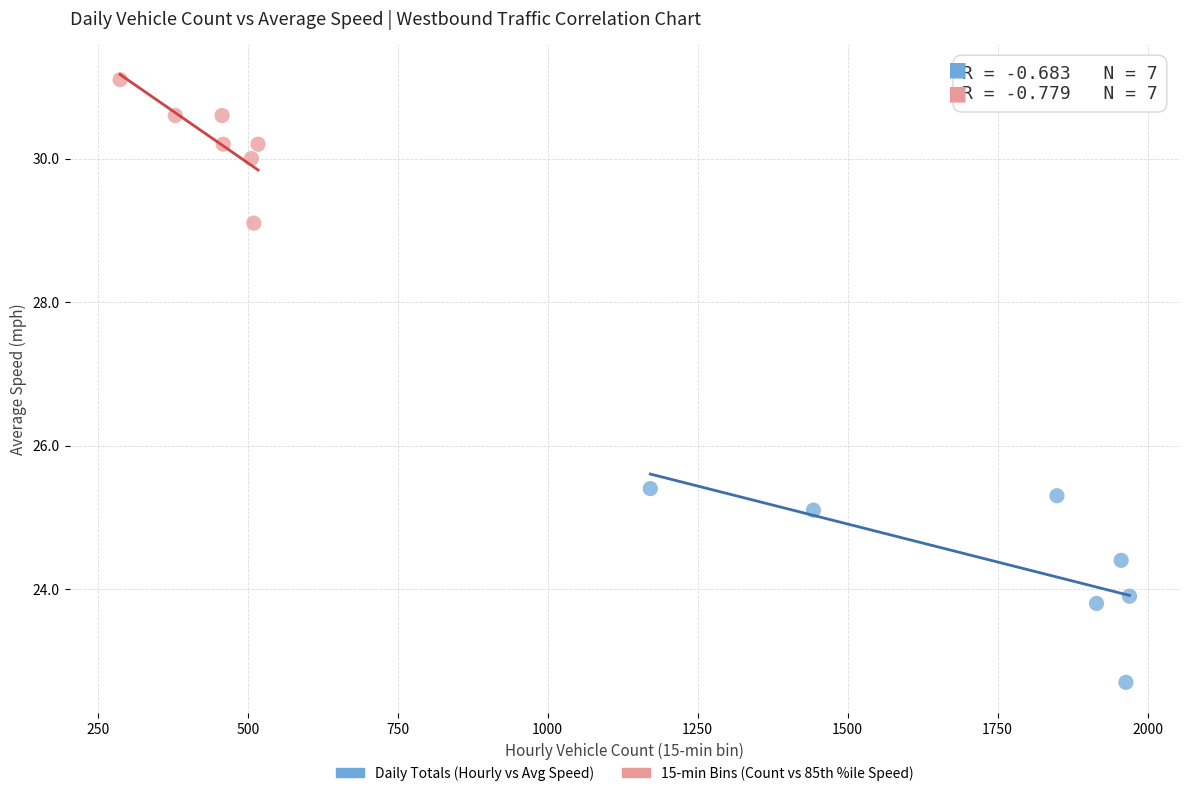

What are all the series names shown in the legend?

Daily Totals (Hourly vs Avg Speed), 15-min Bins (Count vs 85th %ile Speed)